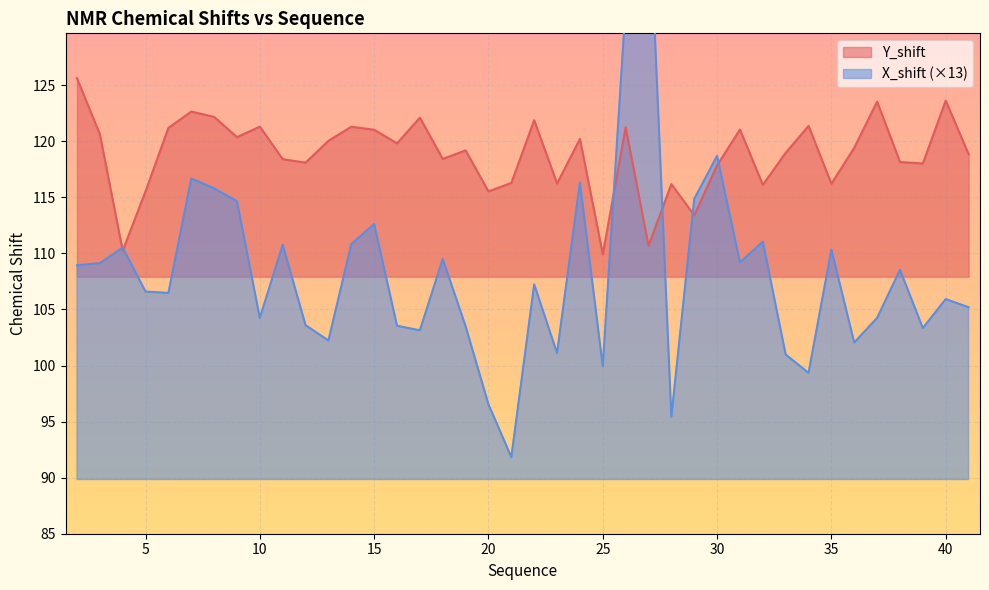

Reading left to right, what are all the values shown in this chart?

Y_shift: 125.6	120.6	110.2	115.5	121.2	122.7	122.2	120.4	121.3	118.4	118.1	120.0	121.3	121.0	119.8	122.1	118.4	119.2	115.5	116.3	121.9	116.2	120.2	109.9	121.2	110.7	116.2	113.4	117.9	121.0	116.1	119.0	121.4	116.2	119.4	123.5	118.2	118.0	123.6	118.9
X_shift: 108.9	109.1	110.5	106.6	106.5	116.7	115.8	114.6	104.2	110.8	103.6	102.2	110.8	112.6	103.5	103.1	109.5	103.5	96.5	91.8	107.2	101.1	116.3	99.9	132.1	142.8	95.4	114.9	118.7	109.2	111.0	101.0	99.3	110.3	102.0	104.2	108.5	103.3	105.9	105.2